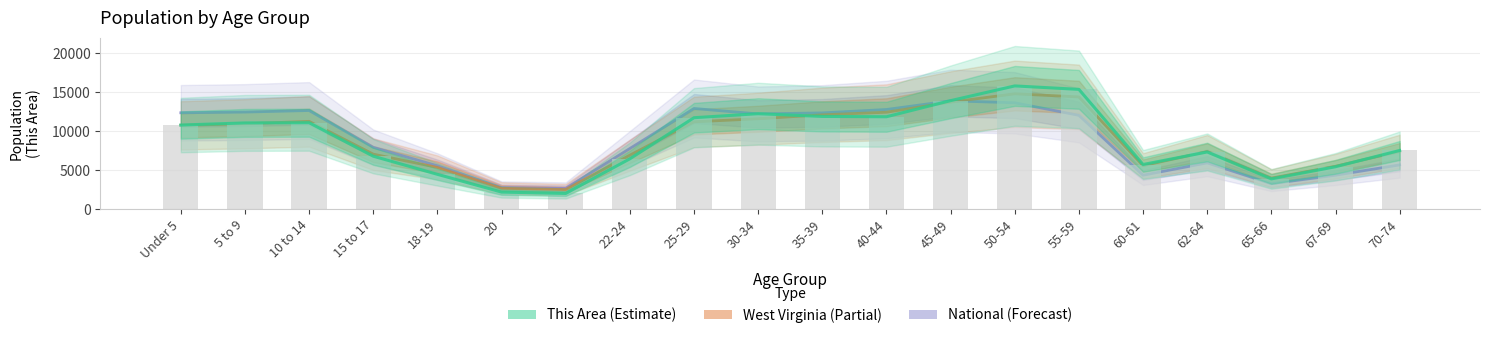

What is the sum of the West Virginia (scaled) values at Under 5 and 70-74?

18166.6